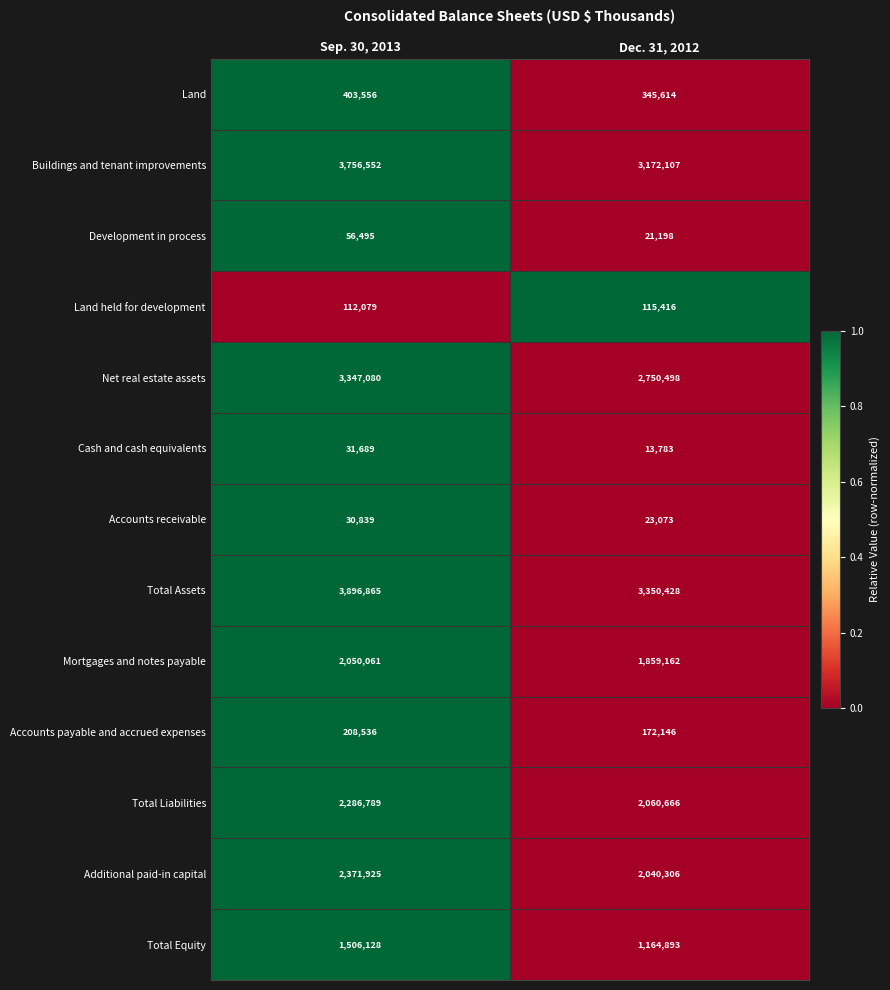

At which label is Total Liabilities closest to 2173727?

Dec. 31, 2012